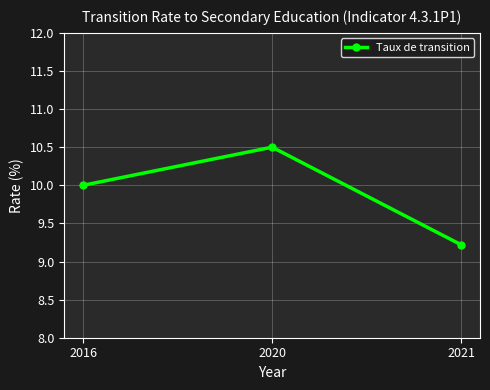

What is the sum of all values?

29.7